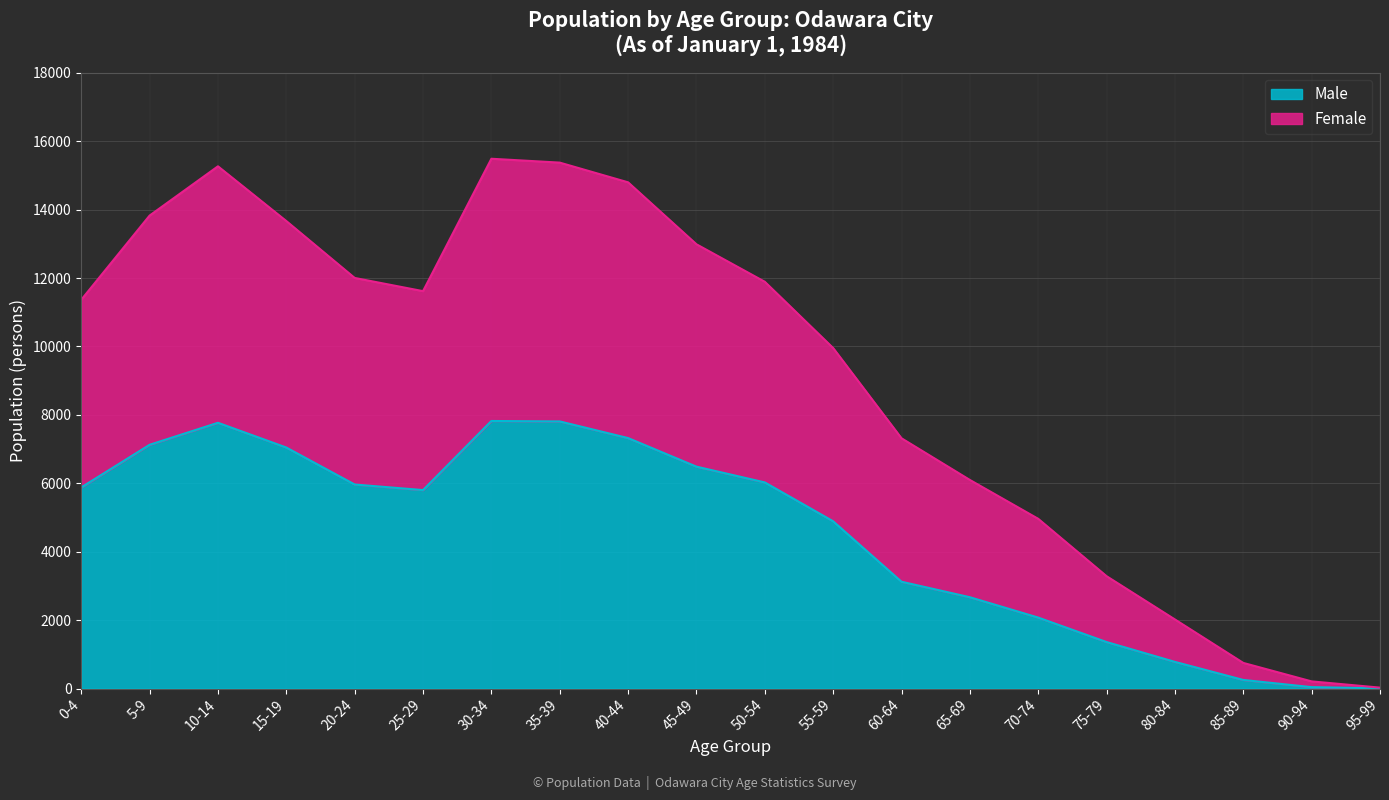

The value of Male at 30-34 is 2211. True or false?

False